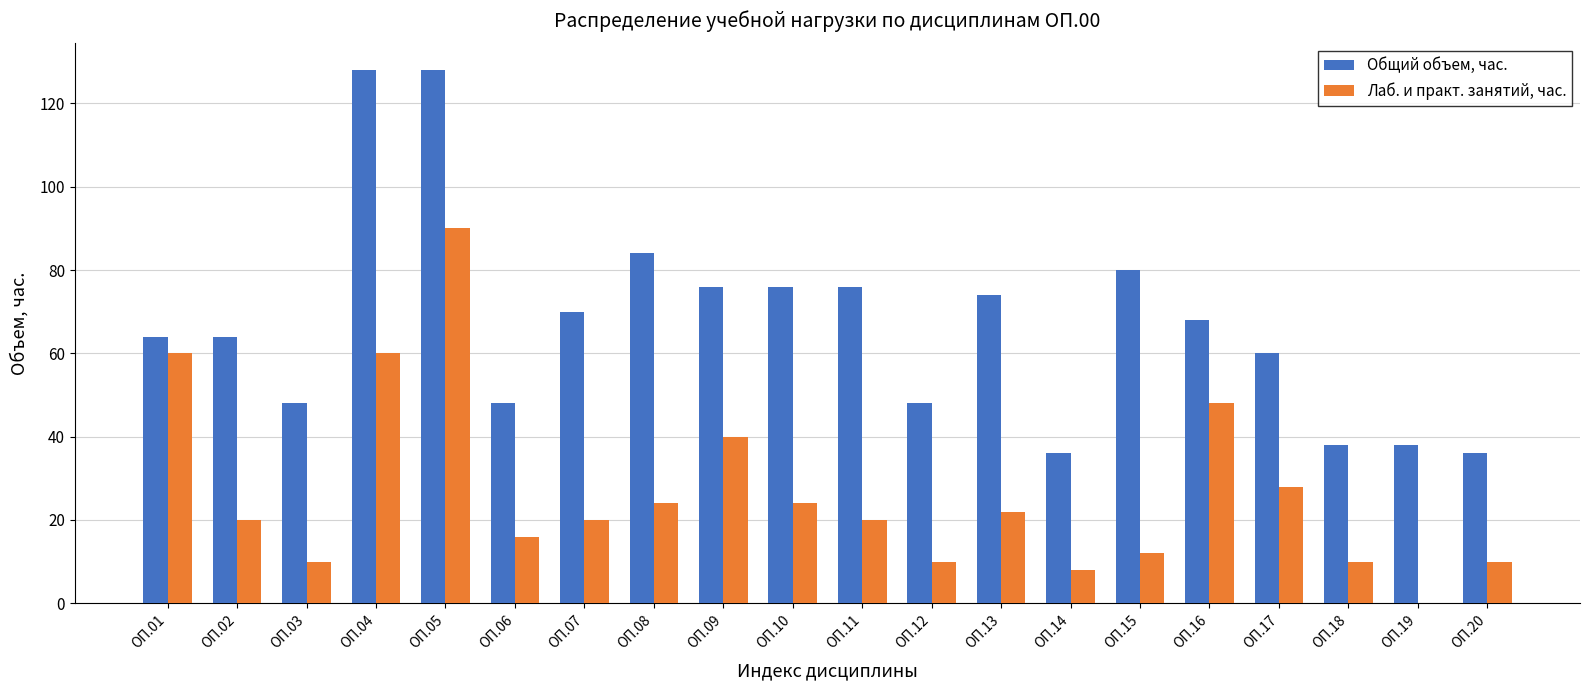

What is the sum of all Общий объем, час. values?

1340